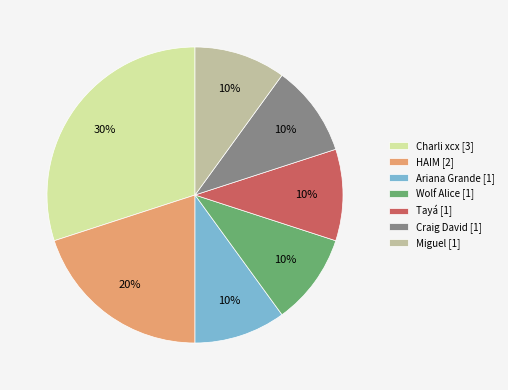

To the nearest percent, what is the difference between the HAIM [2] and Miguel [1] slice percentages?

10%